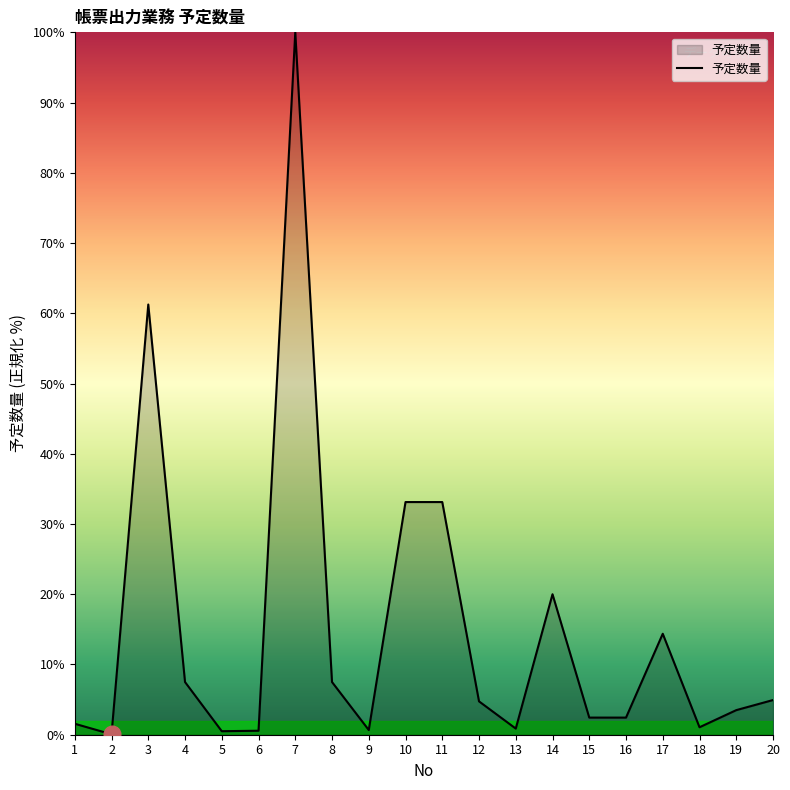

What is the difference between the maximum and minimum values?

99.9